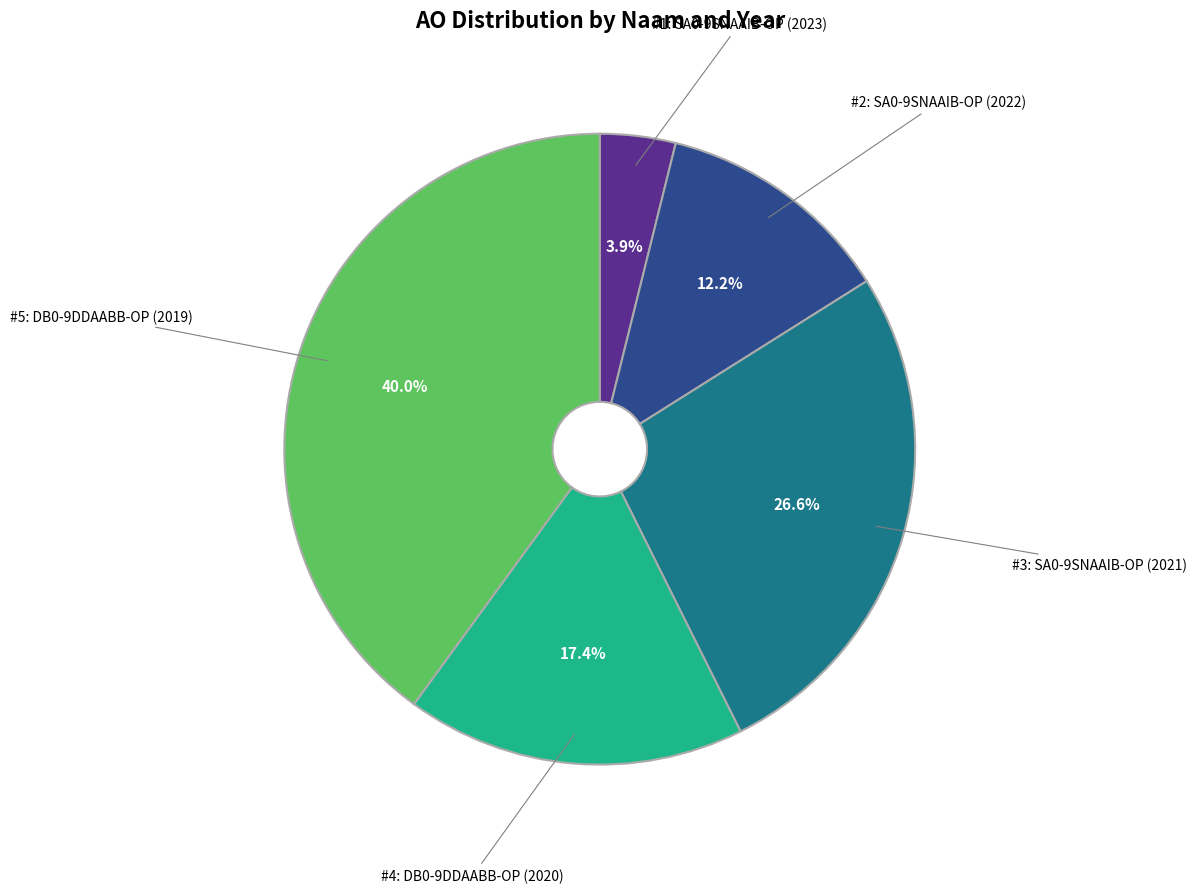

Does any single category account for the majority?

No